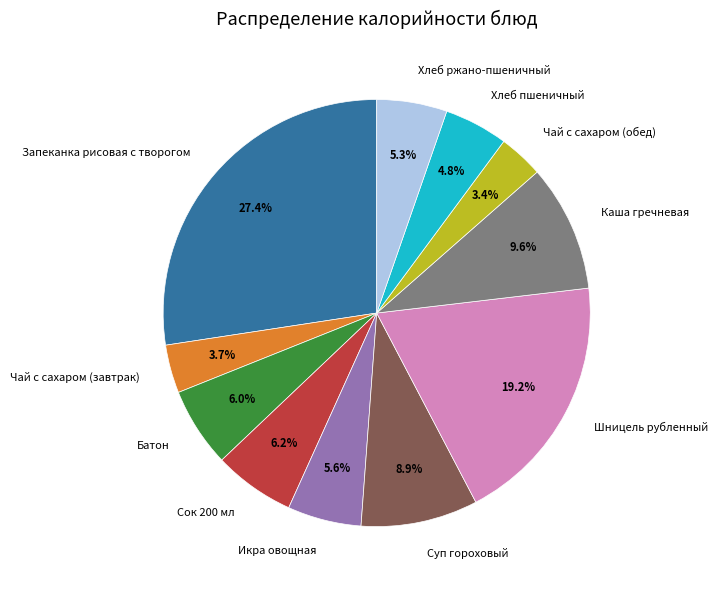

Do Каша гречневая and Батон together represent more than half of the pie?

No